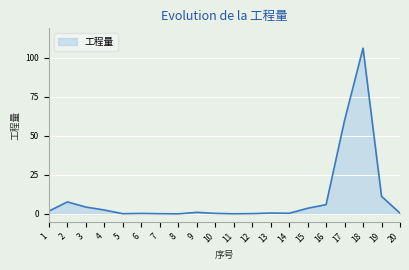

Is it true that the value at 15 is 3.6?

True